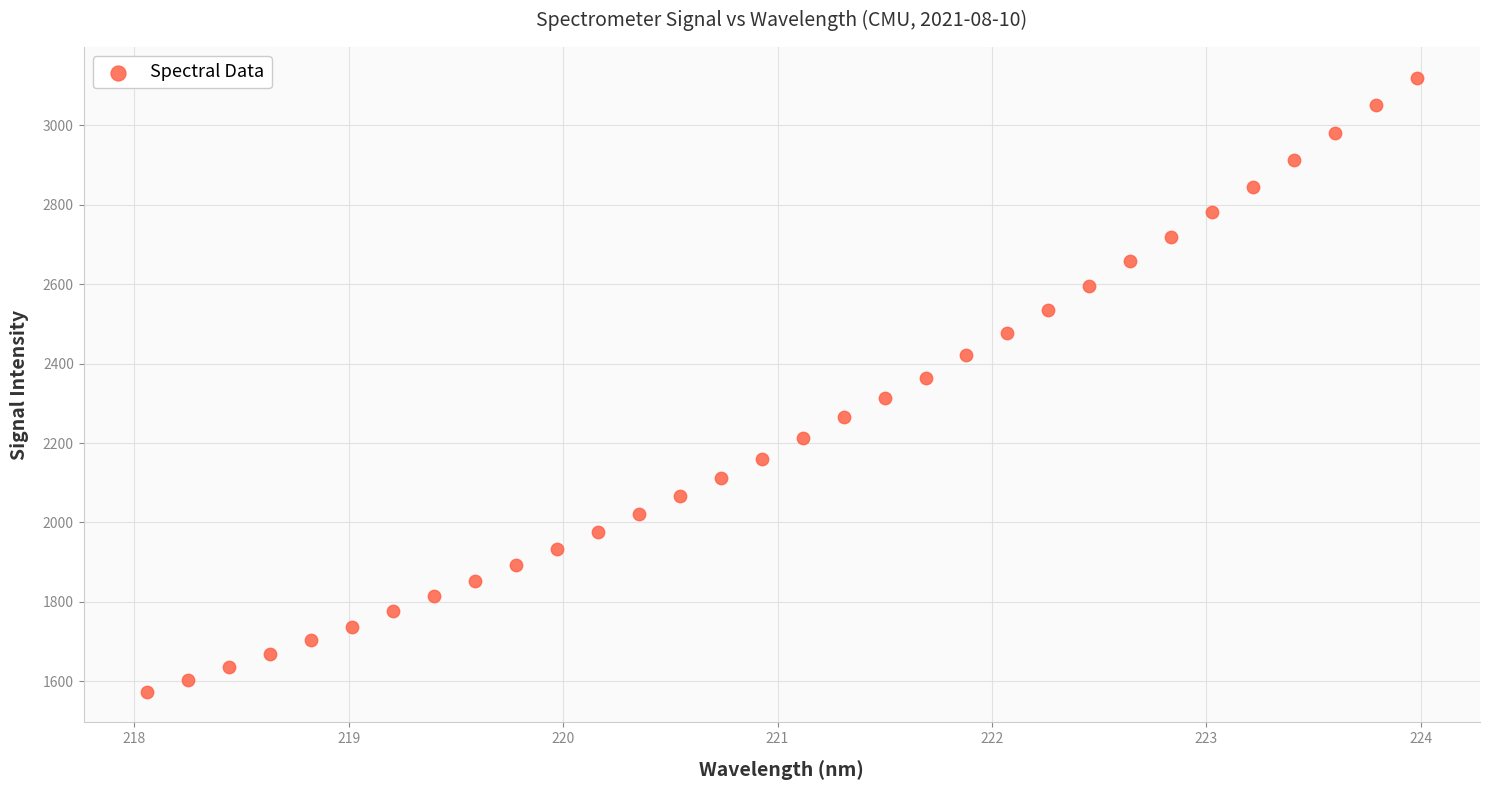

What is the range of Y values (max minus min)?

1546.9